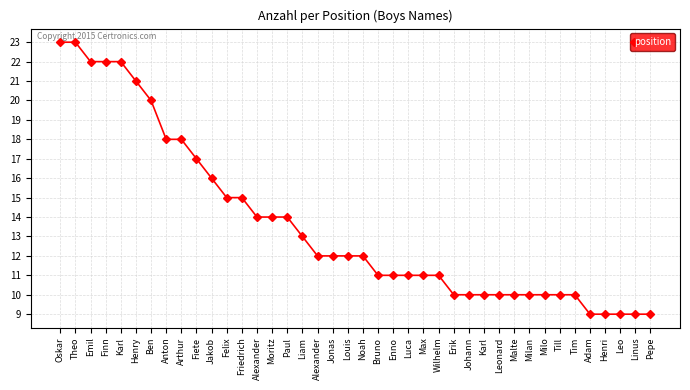

Read the value at Moritz, to the nearest 10.

10